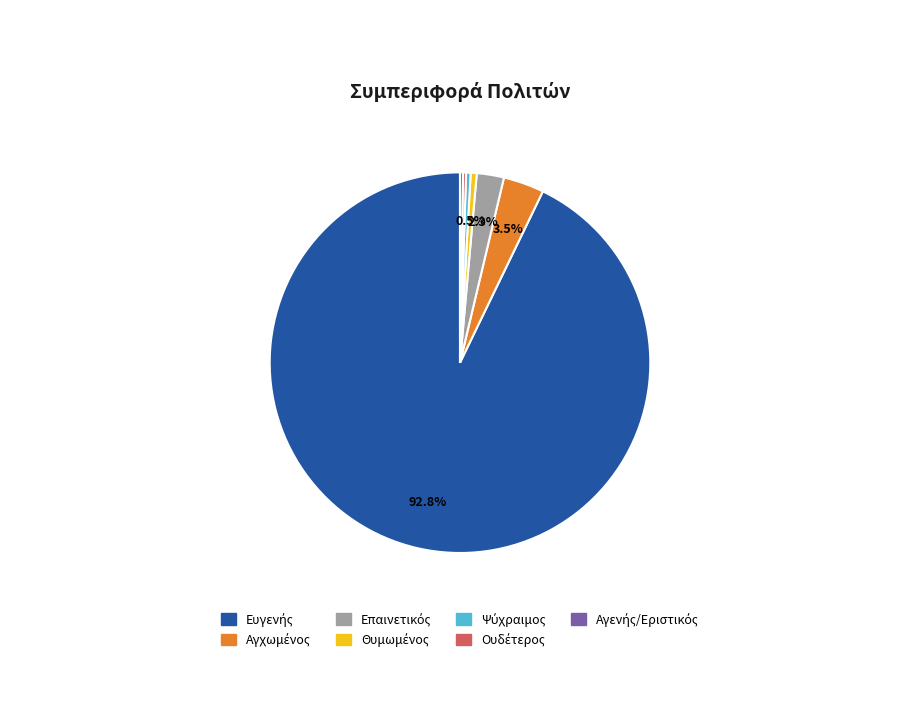

Is there any slice that represents more than half of the pie?

Yes